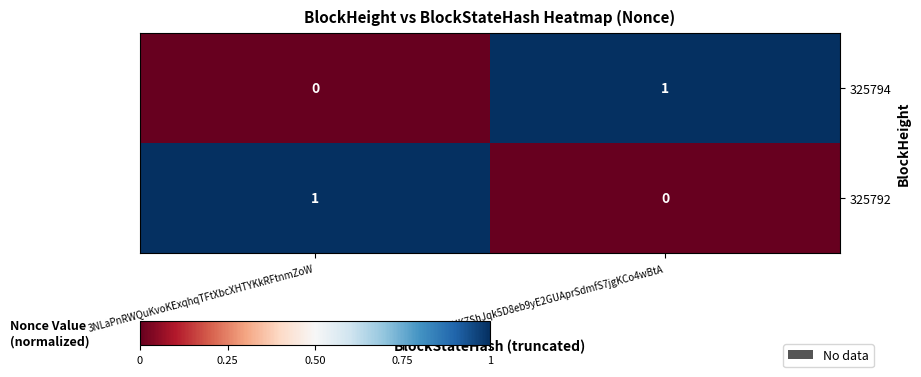

Count the number of data series in this chart.

2